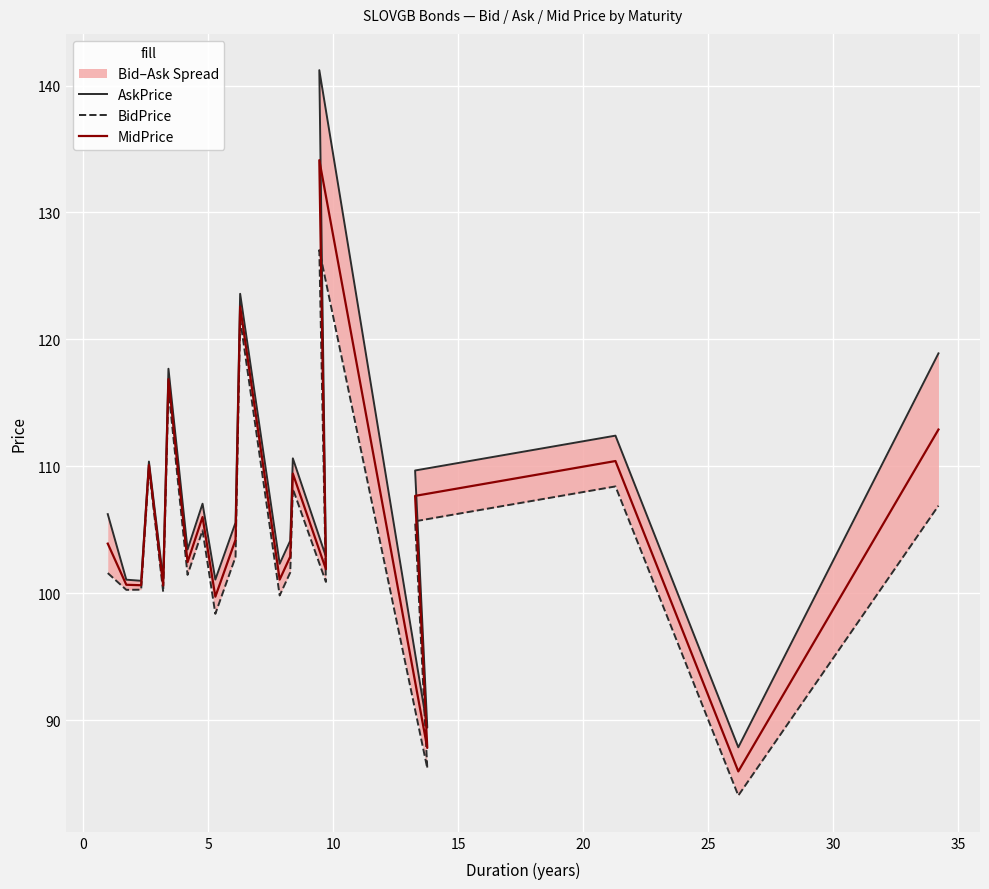

True or false: BidPrice and AskPrice intersect in this chart.

False